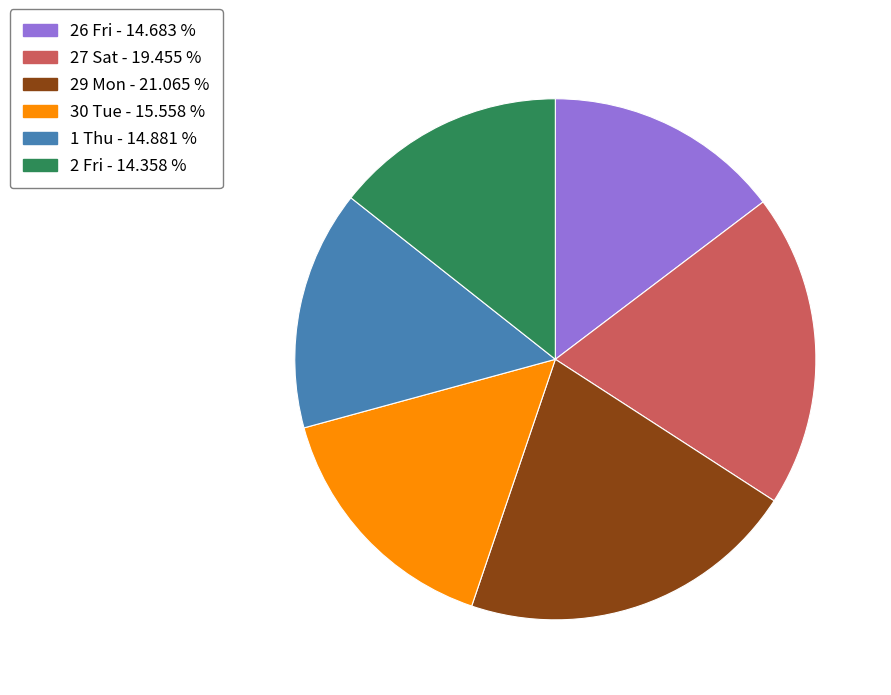

Is there a majority slice in this chart?

No